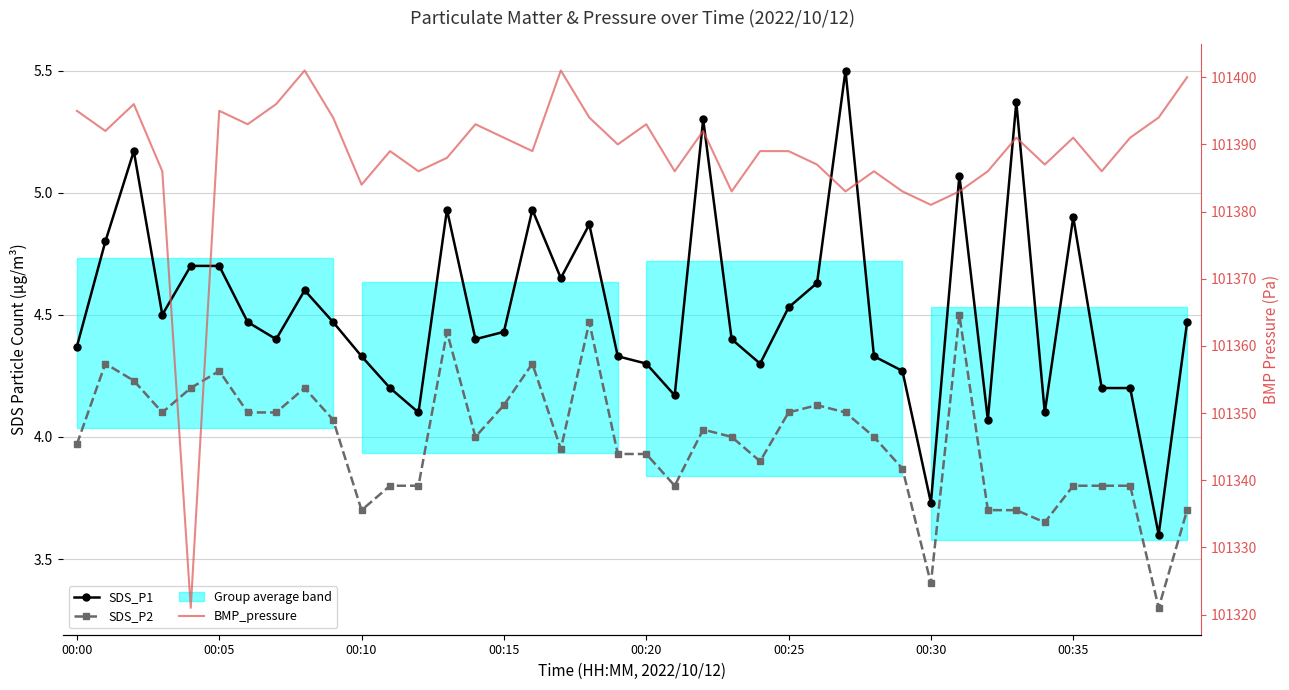

Is this an area chart (filled region under the line)?

No